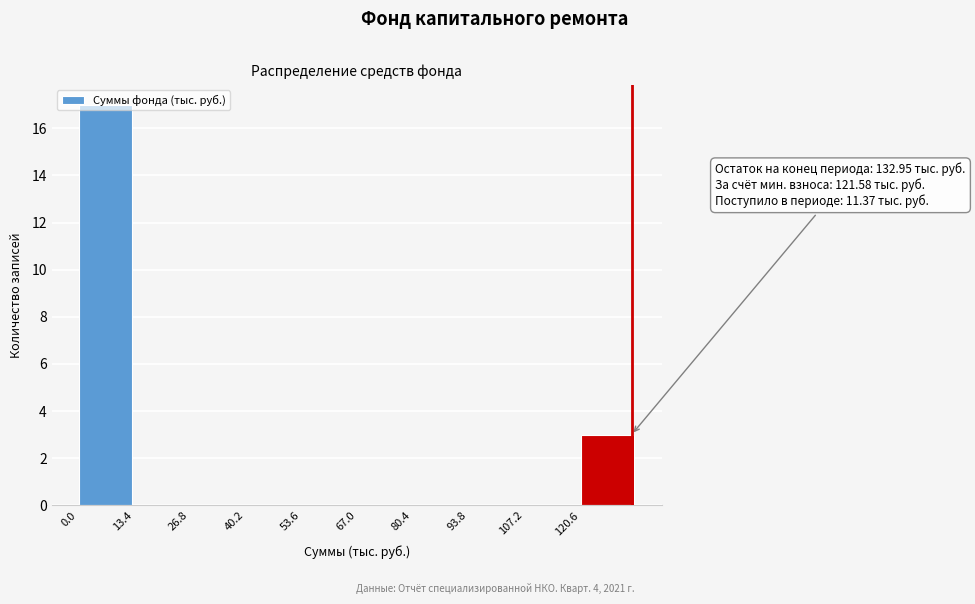

Which range on the x-axis has the tallest bar?

0 to 14